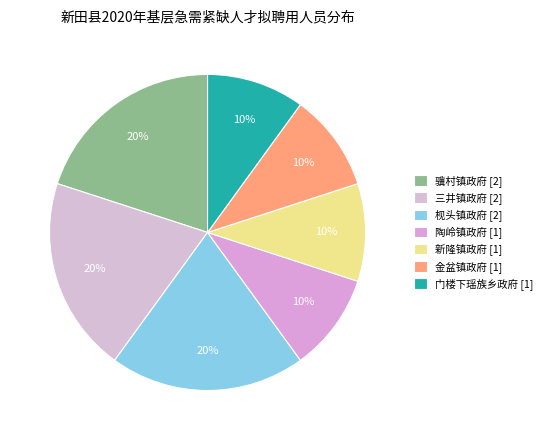

Does 金盆镇政府 represent more than half of the total?

No